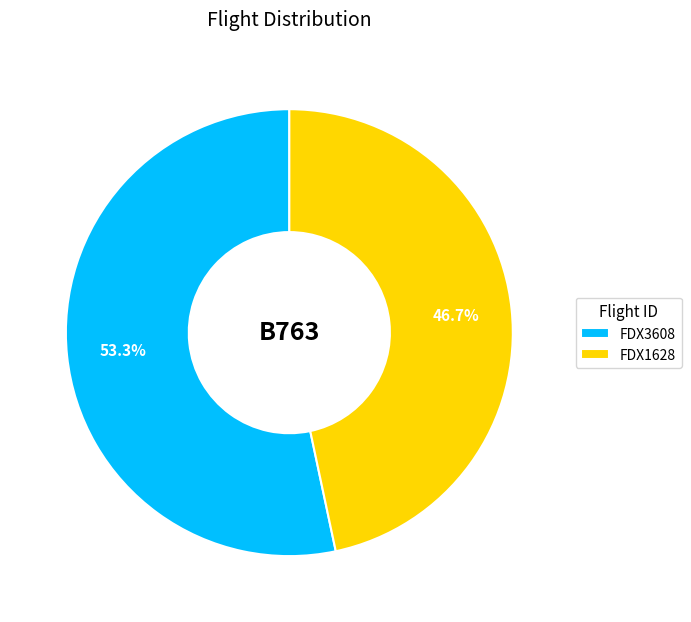

To the nearest percent, what portion does FDX1628 represent?

47%